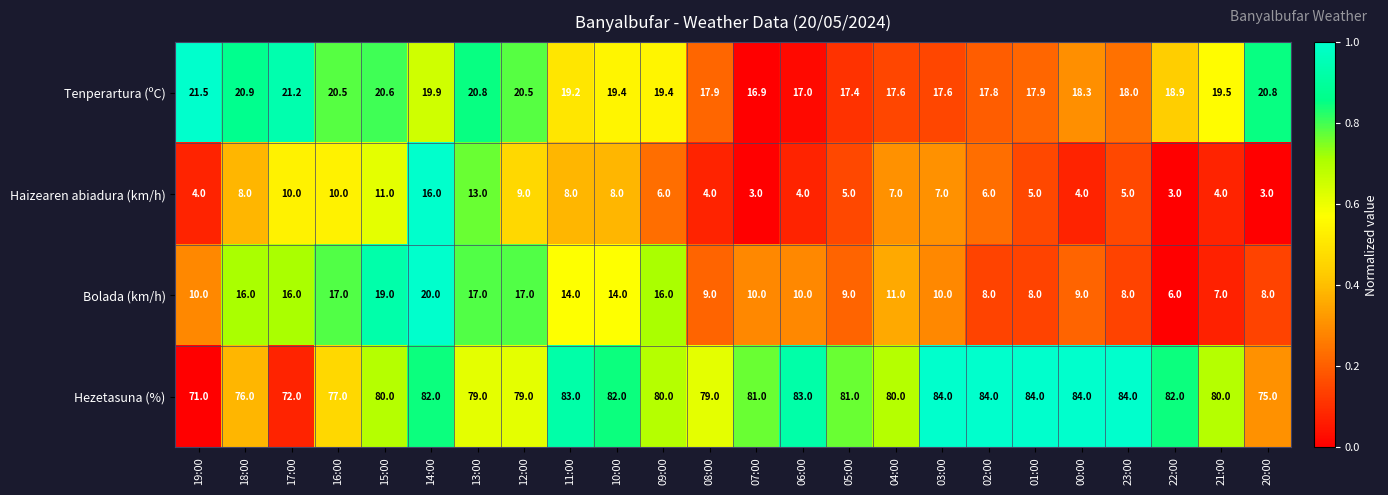

True or false: Tenperartura (ºC) has a value of 17.0 at 06:00.

True